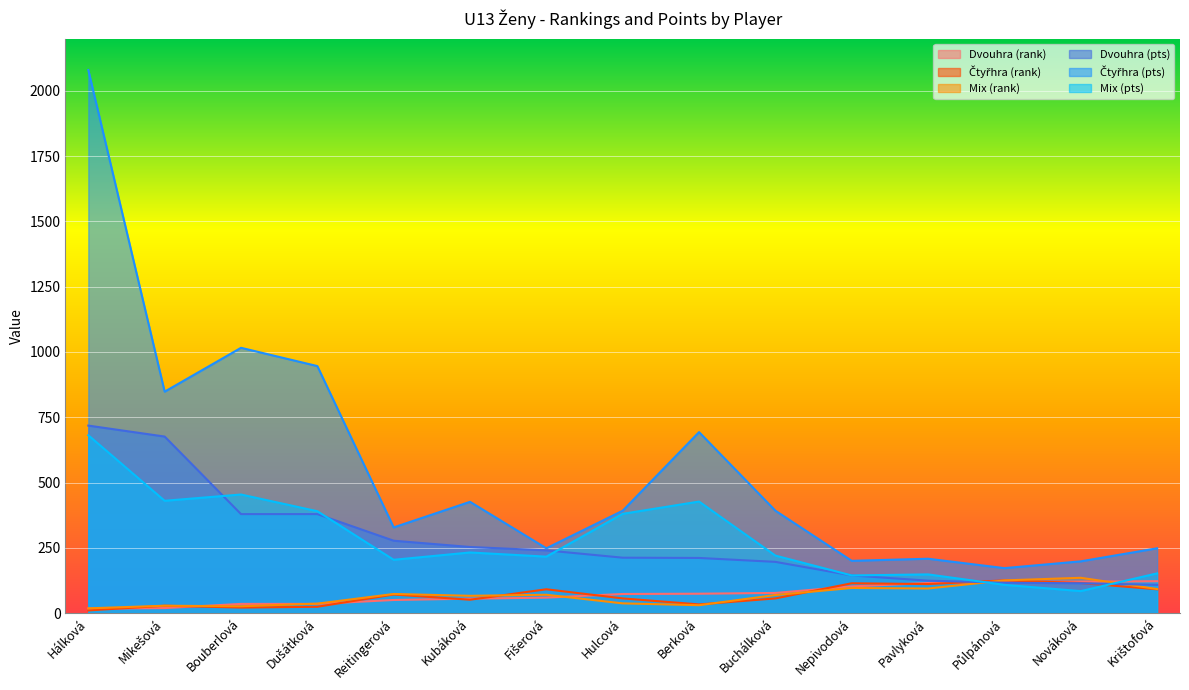

The Čtyřhra (pts) series shows 248 at Fišerová. True or false?

True